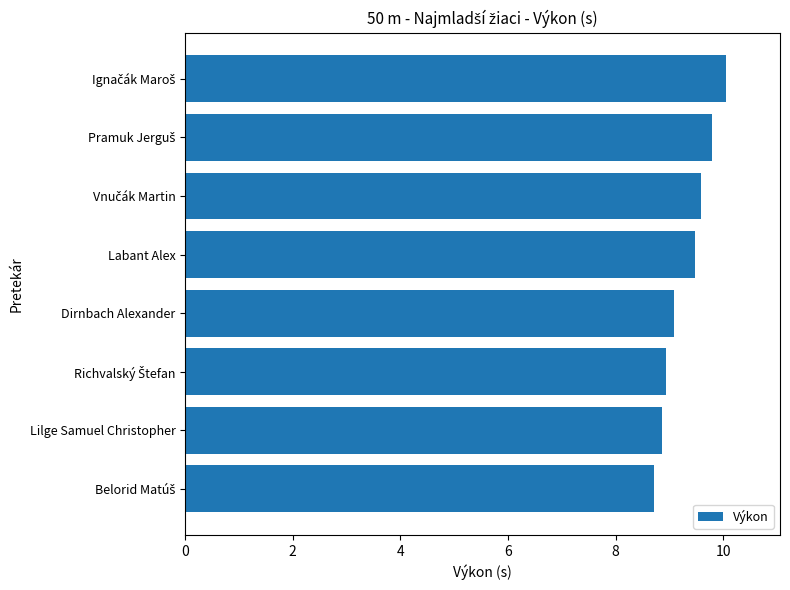

Reading top to bottom, what are all the values shown in this chart?

10.1	9.8	9.6	9.5	9.1	8.9	8.9	8.7